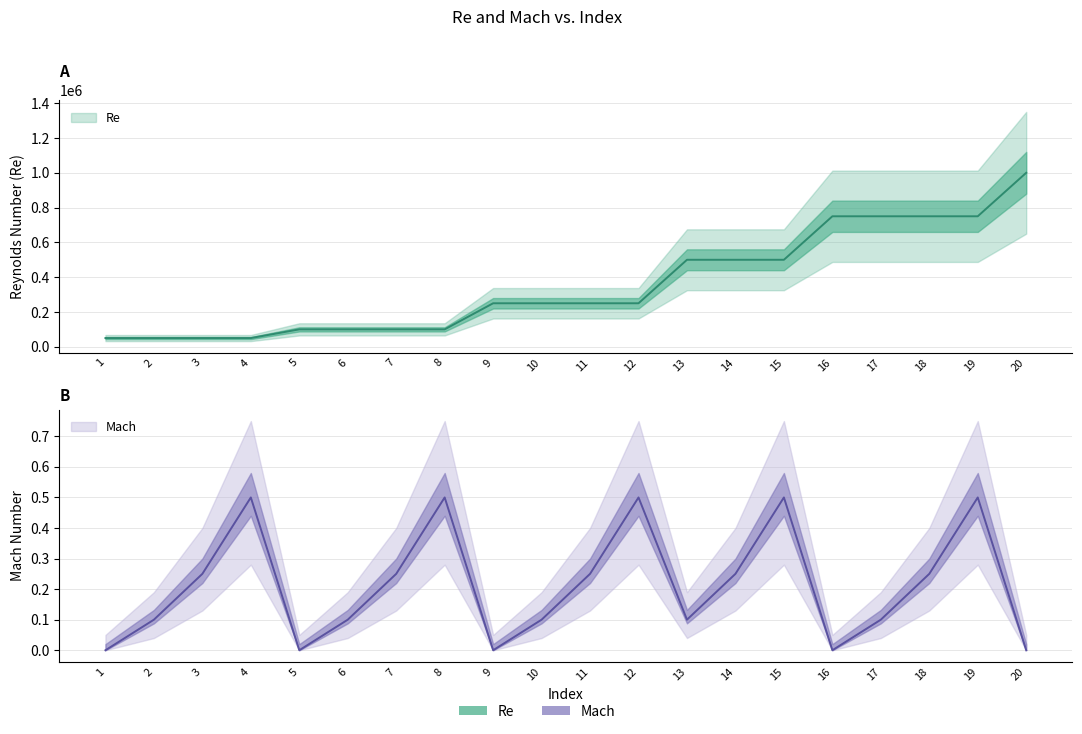

How many positive values does the Mach series have?

15